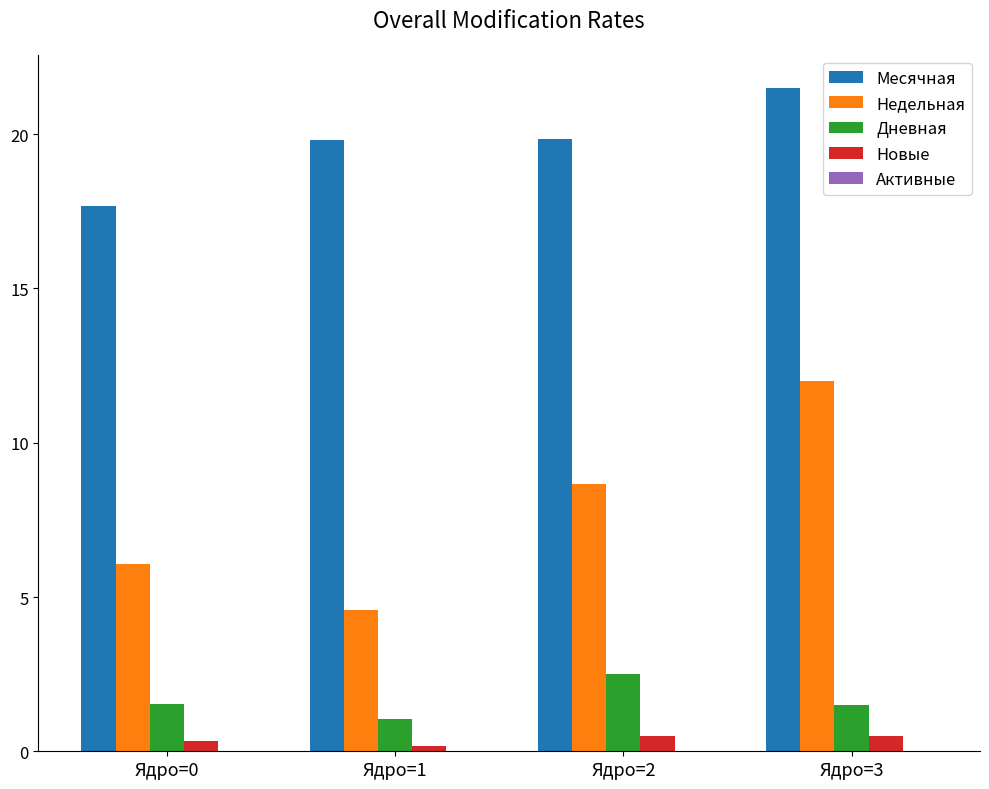

How many distinct data groups are displayed?

4